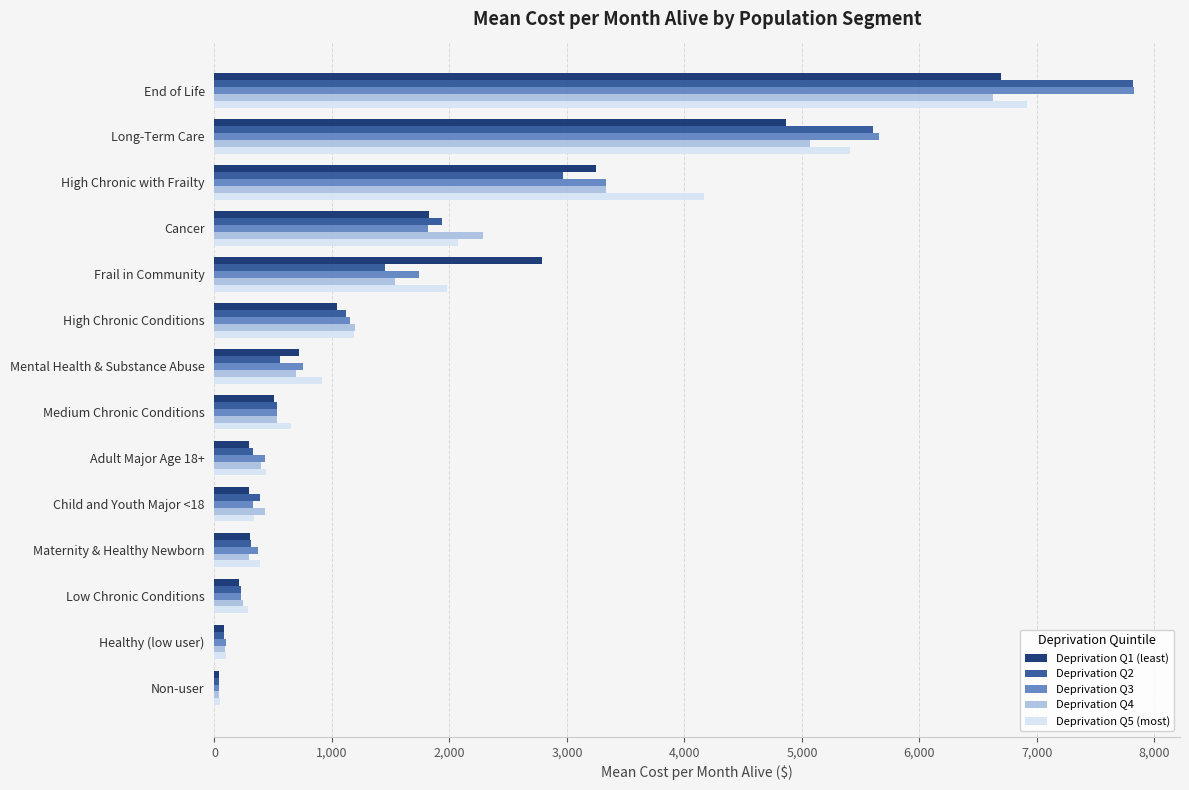

What is the total value across all series at High Chronic Conditions?

5694.5